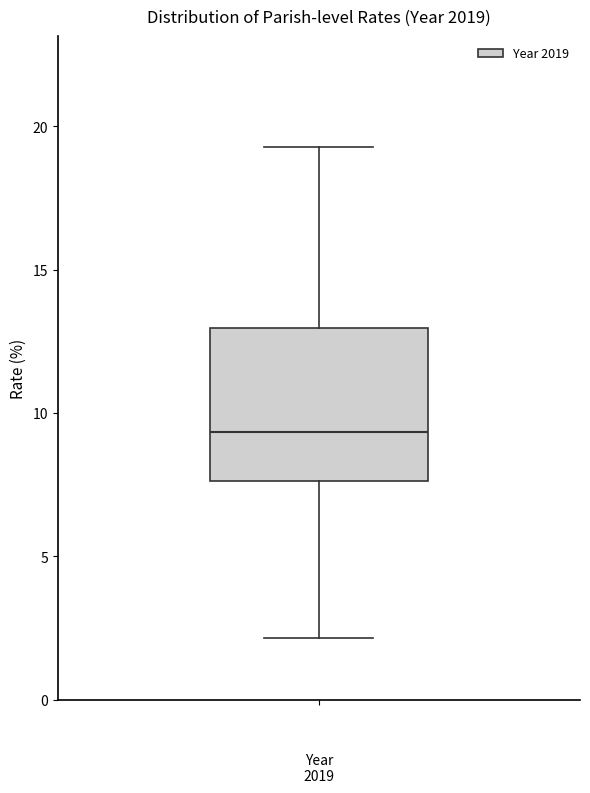

Read this box plot against the y-axis: the position of the median line, the range covered by the box, and the ends of both whiskers. The values are not printed on the chart, so give them approximately, as read against the axis.

median 9.5, box 7.5 to 13.0, whiskers 2.0 to 19.5